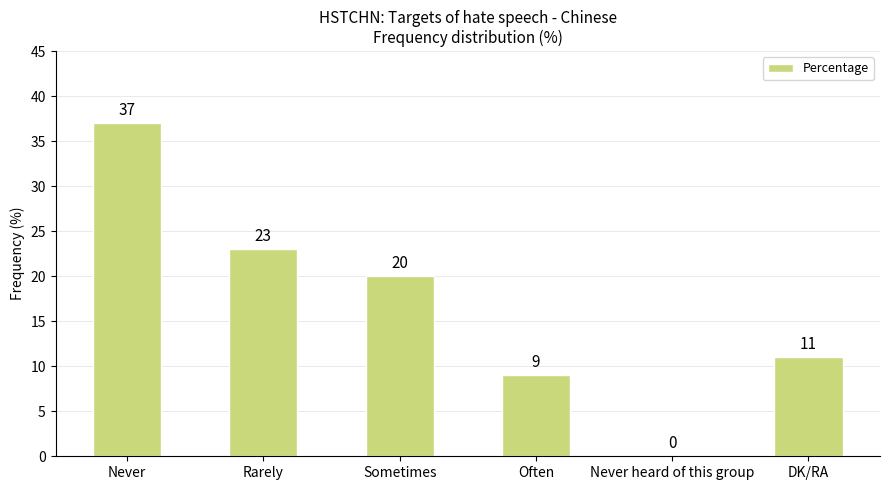

What is the average value?

17